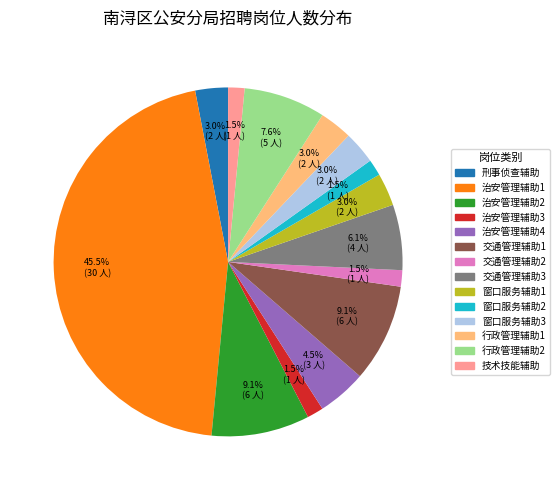

Which has a higher value, 交通管理辅助1 or 技术技能辅助?

交通管理辅助1